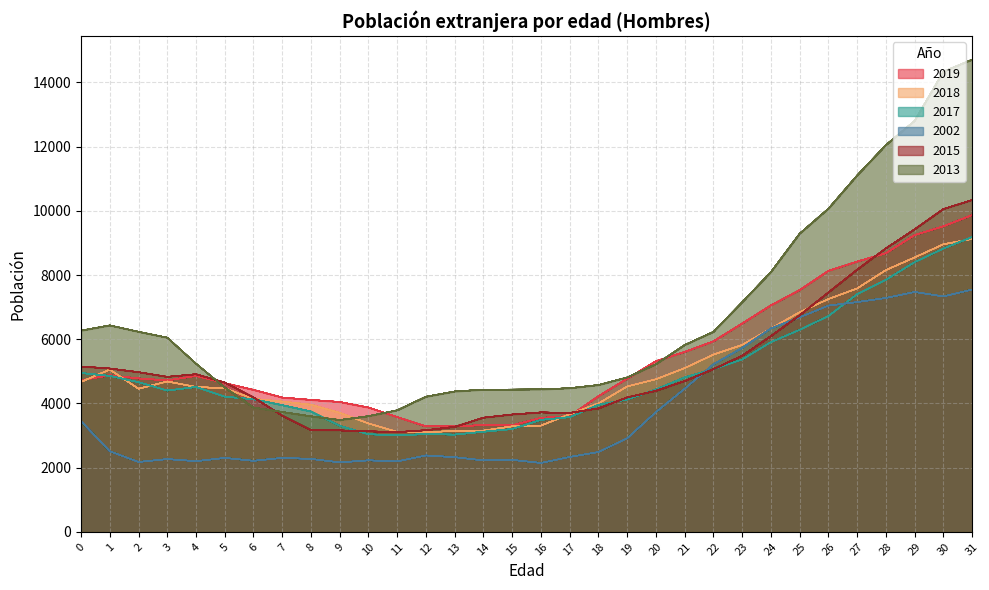

What is the average value of the 2013 series?

6544